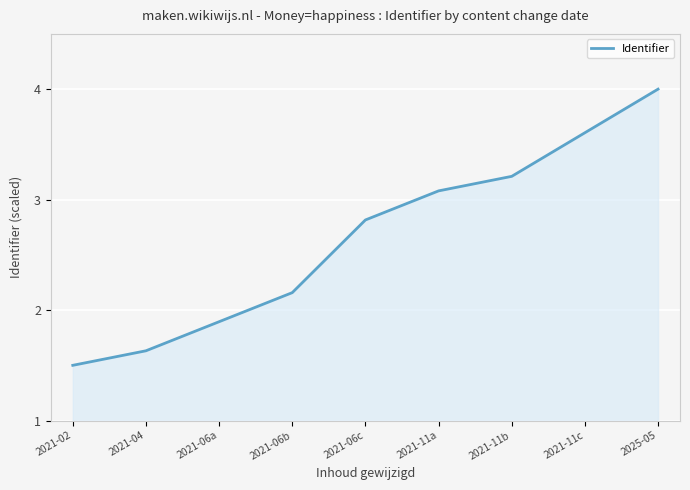

At which label does the data first exceed 2?

2021-06b